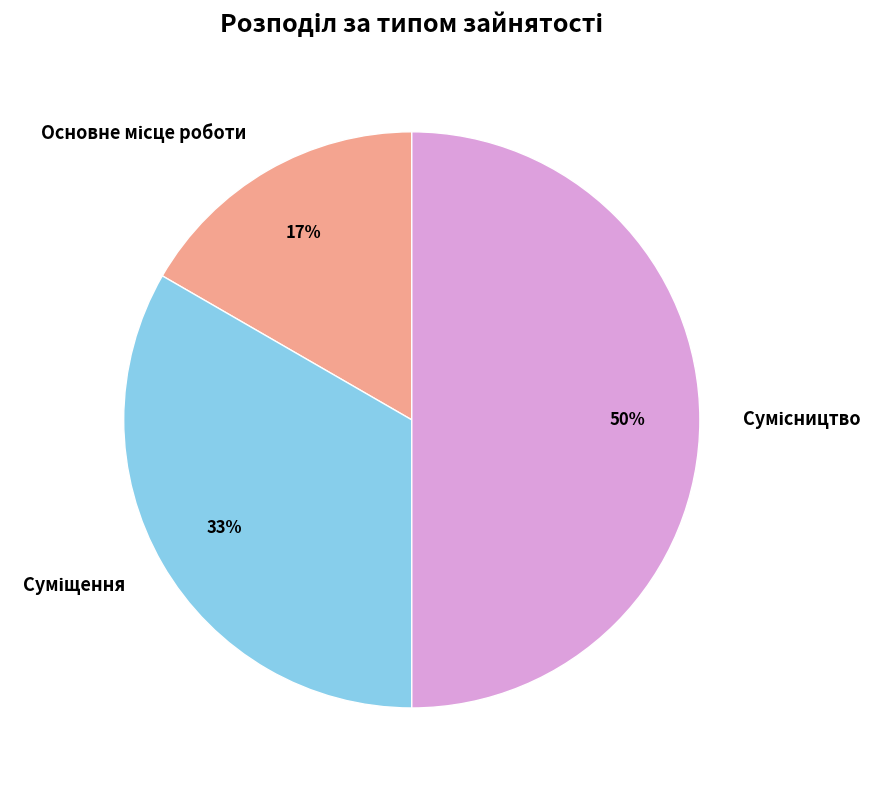

To the nearest percent, what is the average slice percentage?

33%